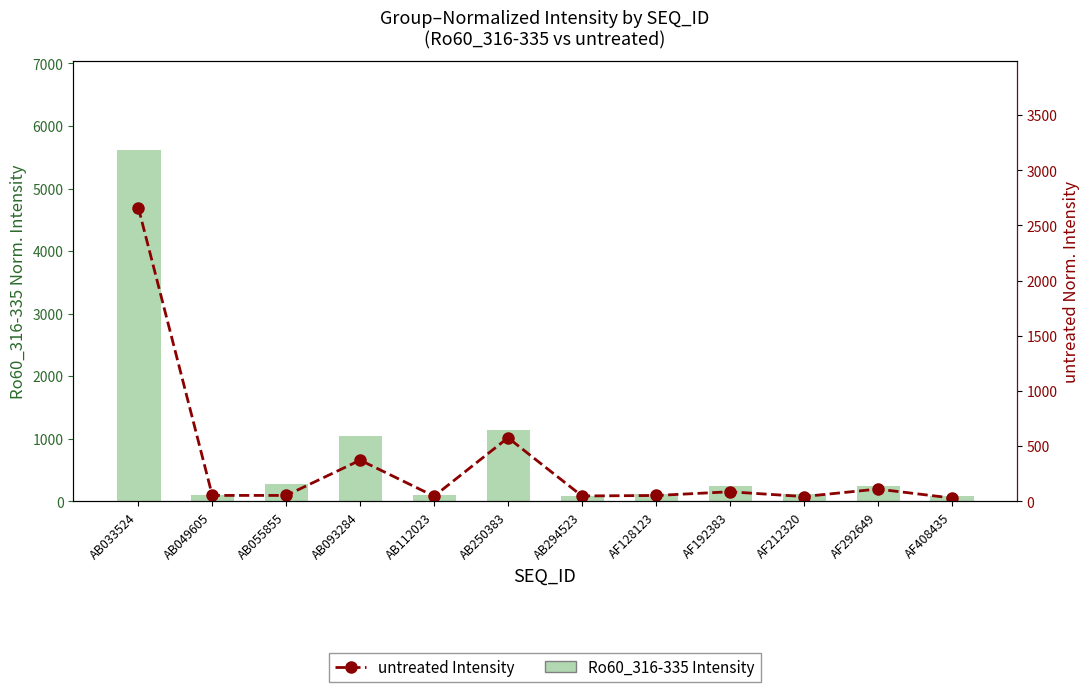

Reading left to right, extract all data points from this chart.

Ro60_316-335 Intensity: 5633.5	115.8	284.3	1054.8	108.1	1160.6	101.5	130.3	265.3	126.9	257.6	101.1
untreated Intensity: 2661.2	52.0	51.7	371.6	44.9	574.5	47.0	51.2	84.9	41.6	109.4	28.6